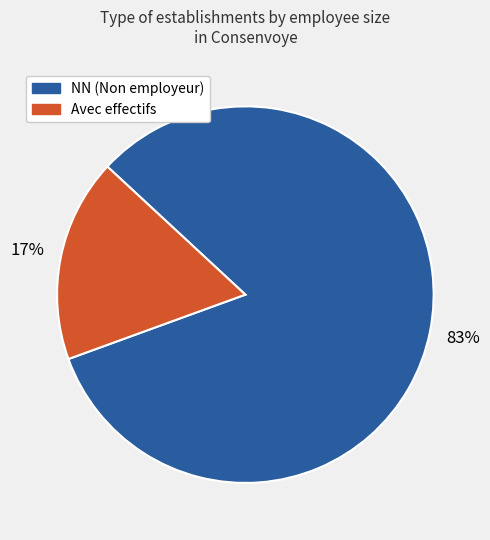

To the nearest percent, what is the average slice percentage?

50%